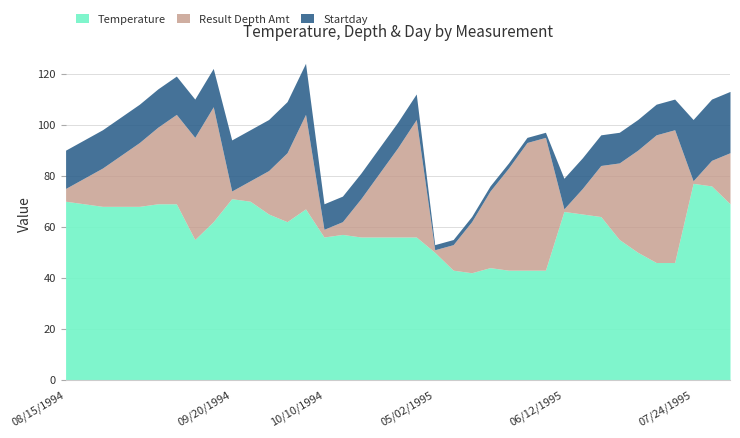

True or false: Temperature and Startday cross at least once.

False